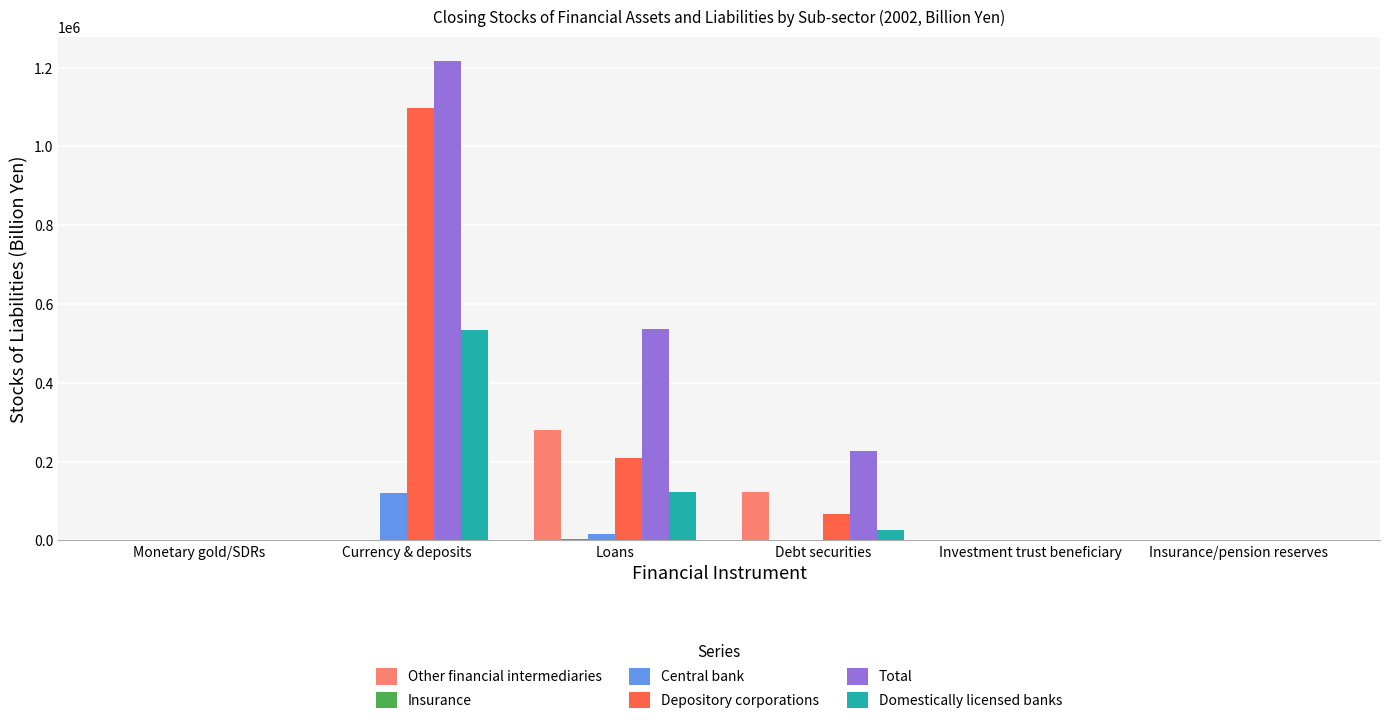

Where is Central bank nearest to the value 60450?

Loans